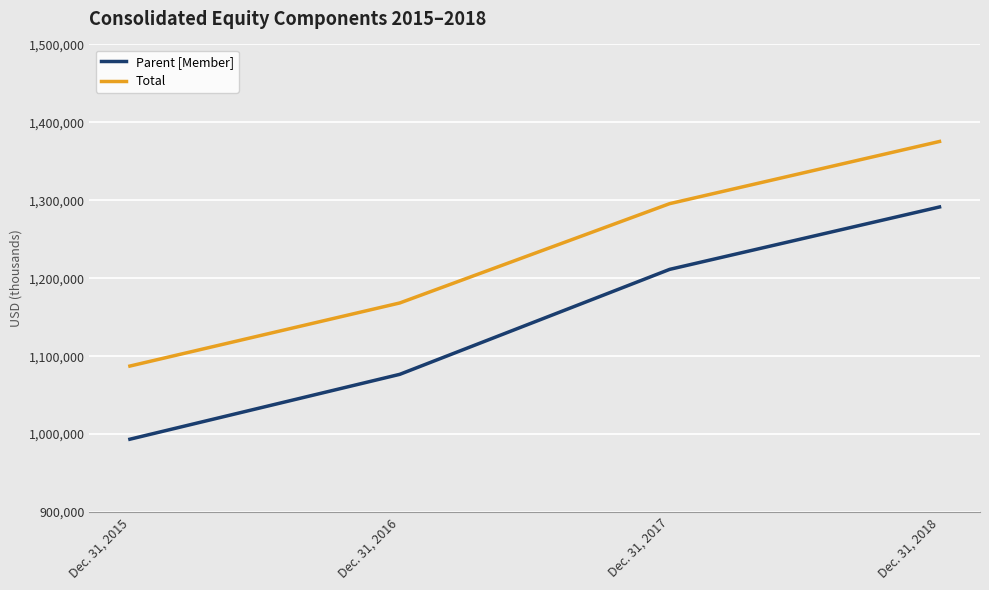

What is the difference between the Parent [Member] values at Dec. 31, 2016 and Dec. 31, 2015?

83256